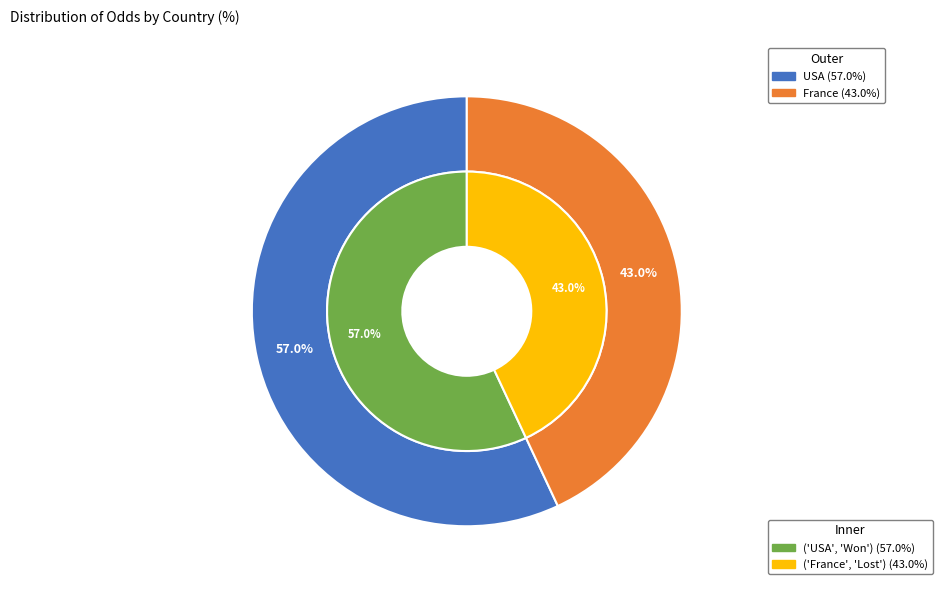

Is there a majority slice in this chart?

Yes